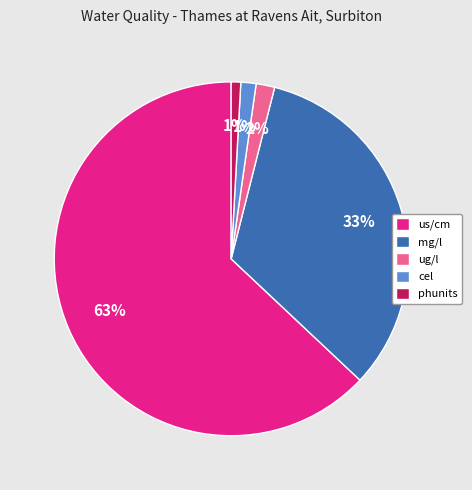

True or false: us/cm accounts for 63% of the total.

True